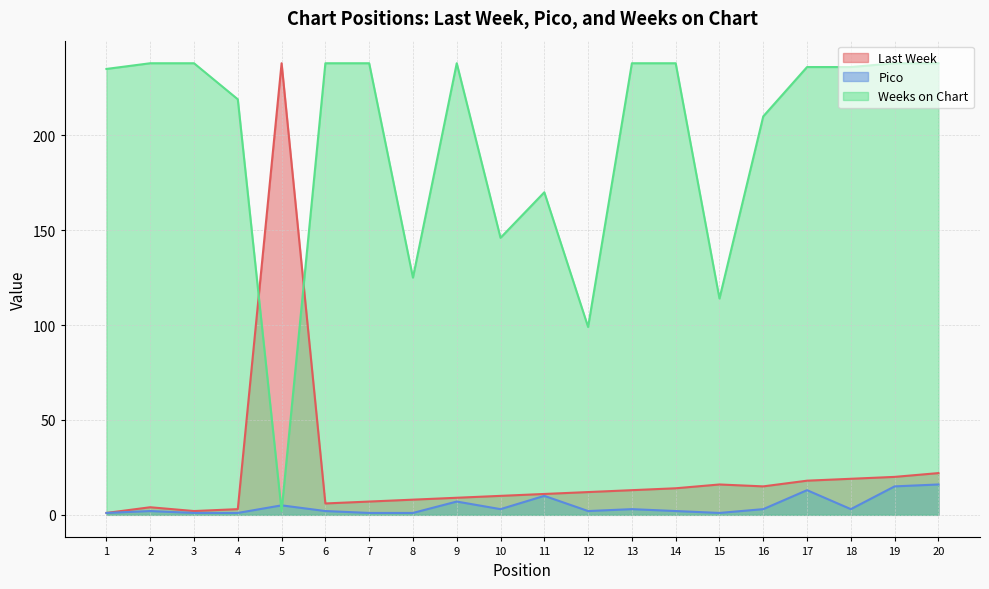

What is the value of the Weeks on Chart point at the 10th from the left?

146